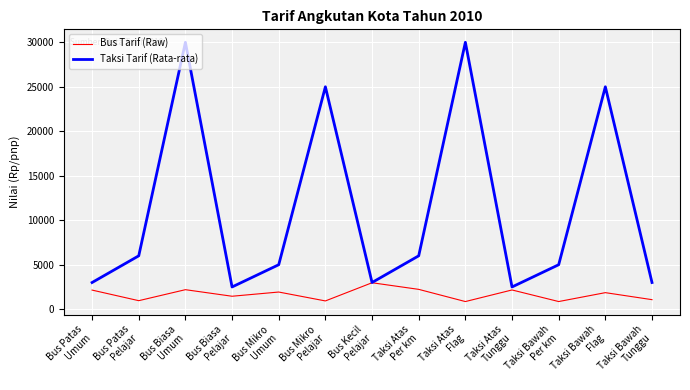

At which category is the sum across all series the highest?

Bus Biasa
Umum